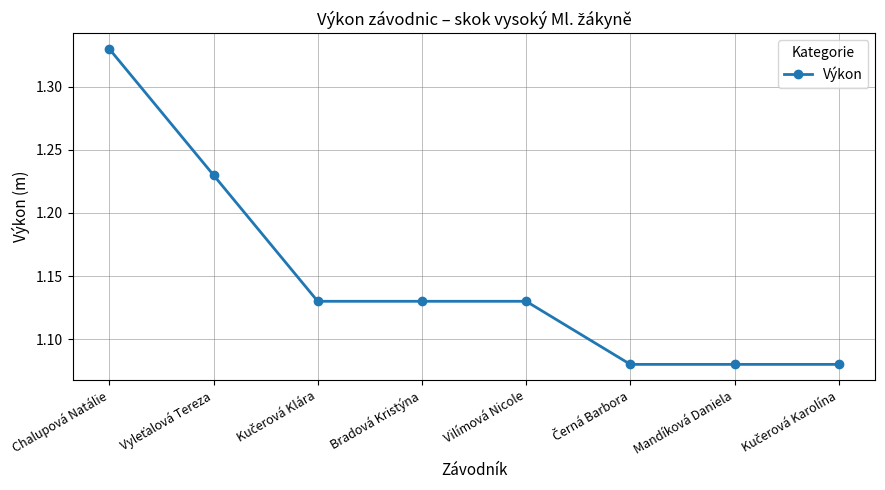

The chart shows a value of 1.7 at Mandíková Daniela. True or false?

False